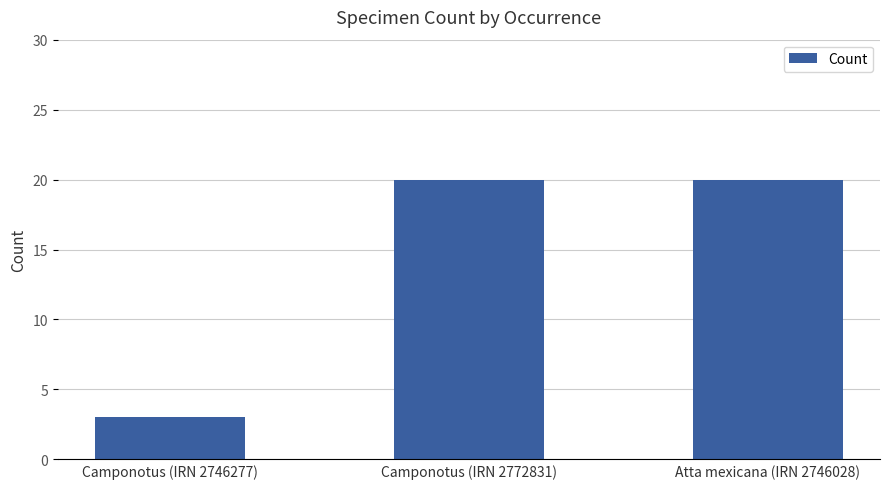

What is the minimum value shown in the chart?

3